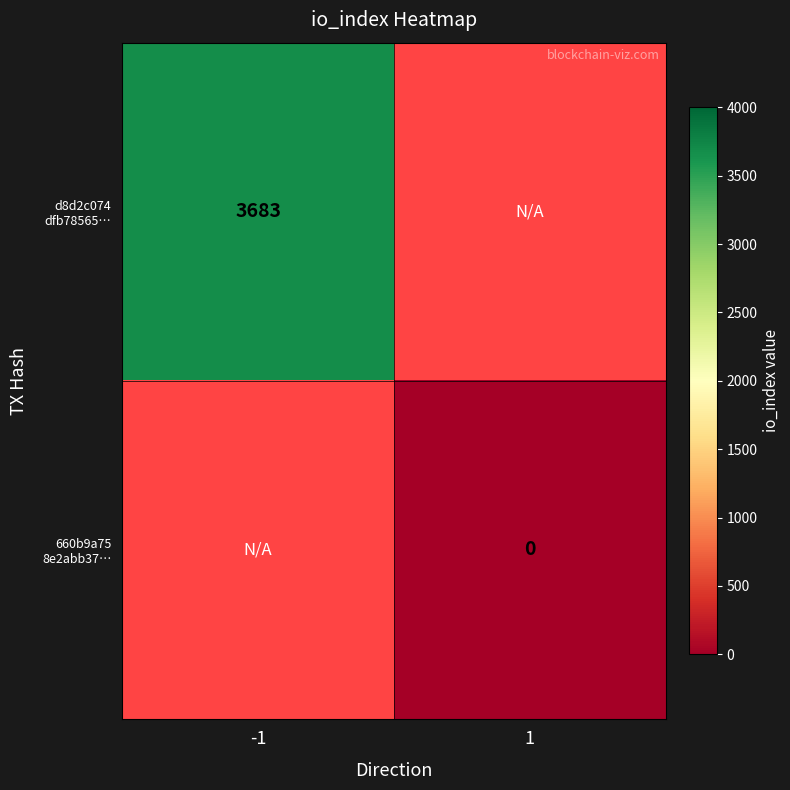

Which category has the lowest value in the d8d2c074 dfb78565… series?

-1